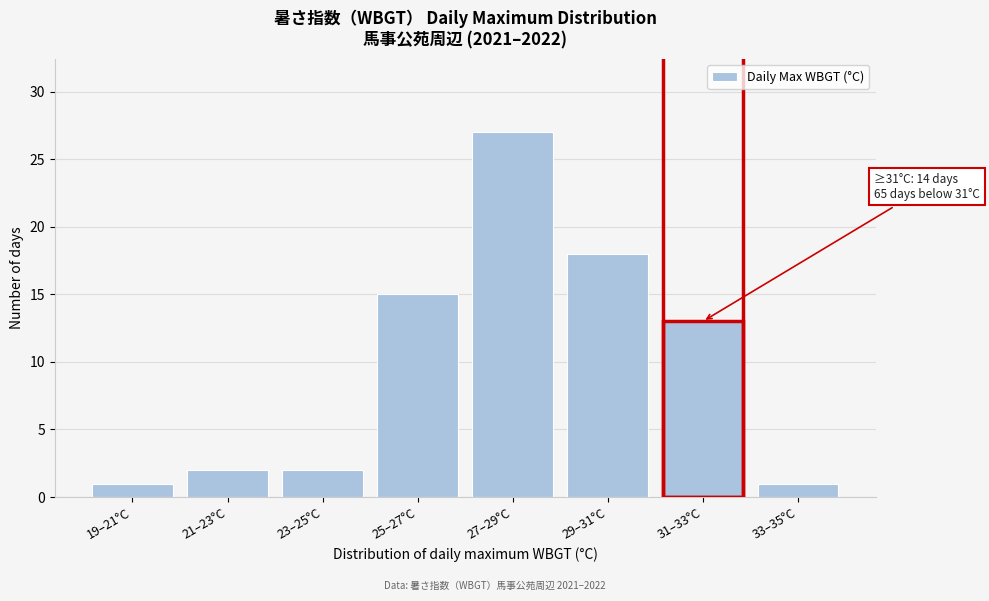

Reading left to right, what are all the values shown in this chart?

19–21°C=1	21–23°C=2	23–25°C=2	25–27°C=15	27–29°C=27	29–31°C=18	31–33°C=13	33–35°C=1